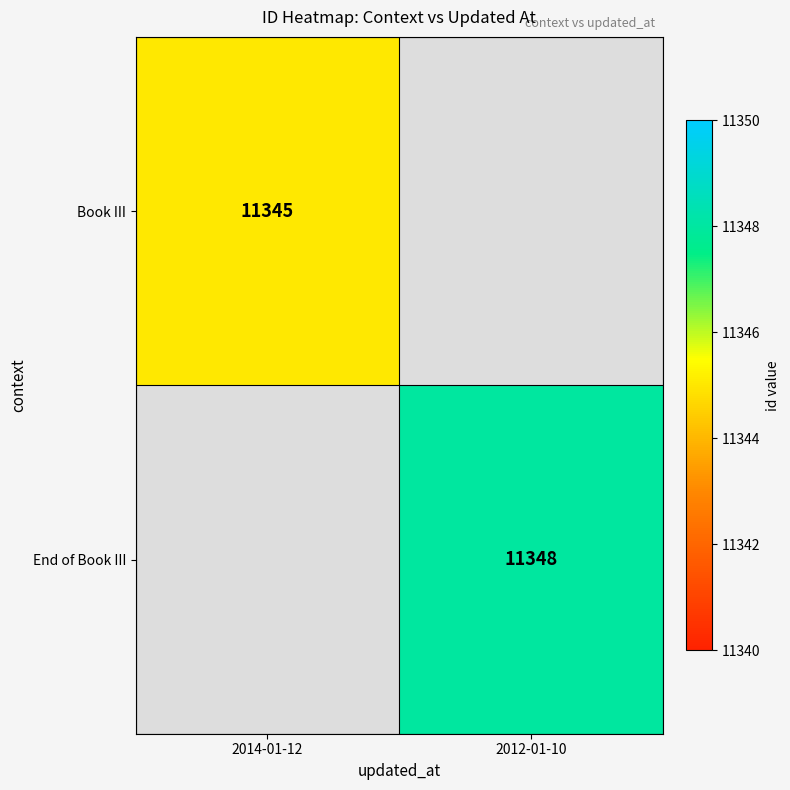

How many distinct data groups are displayed?

2